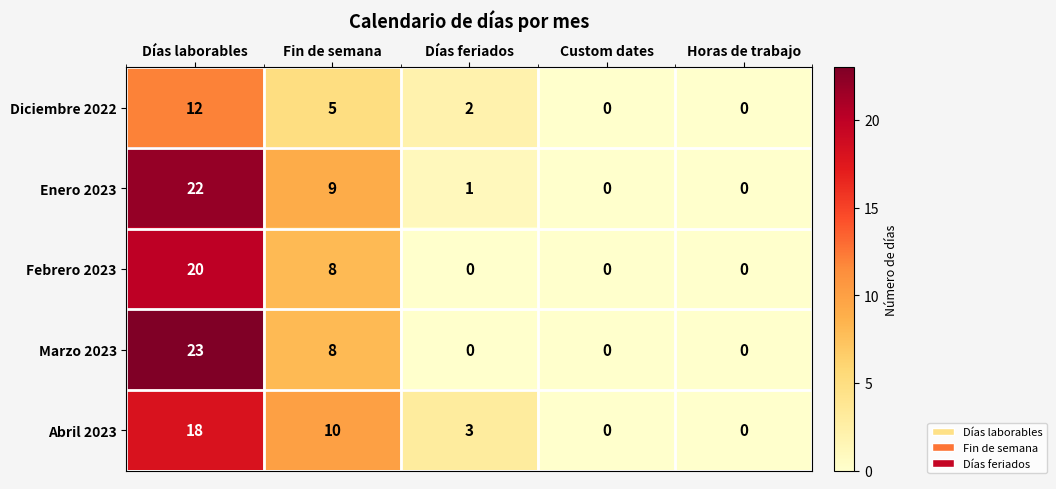

Which series has the largest total across all categories?

Enero 2023